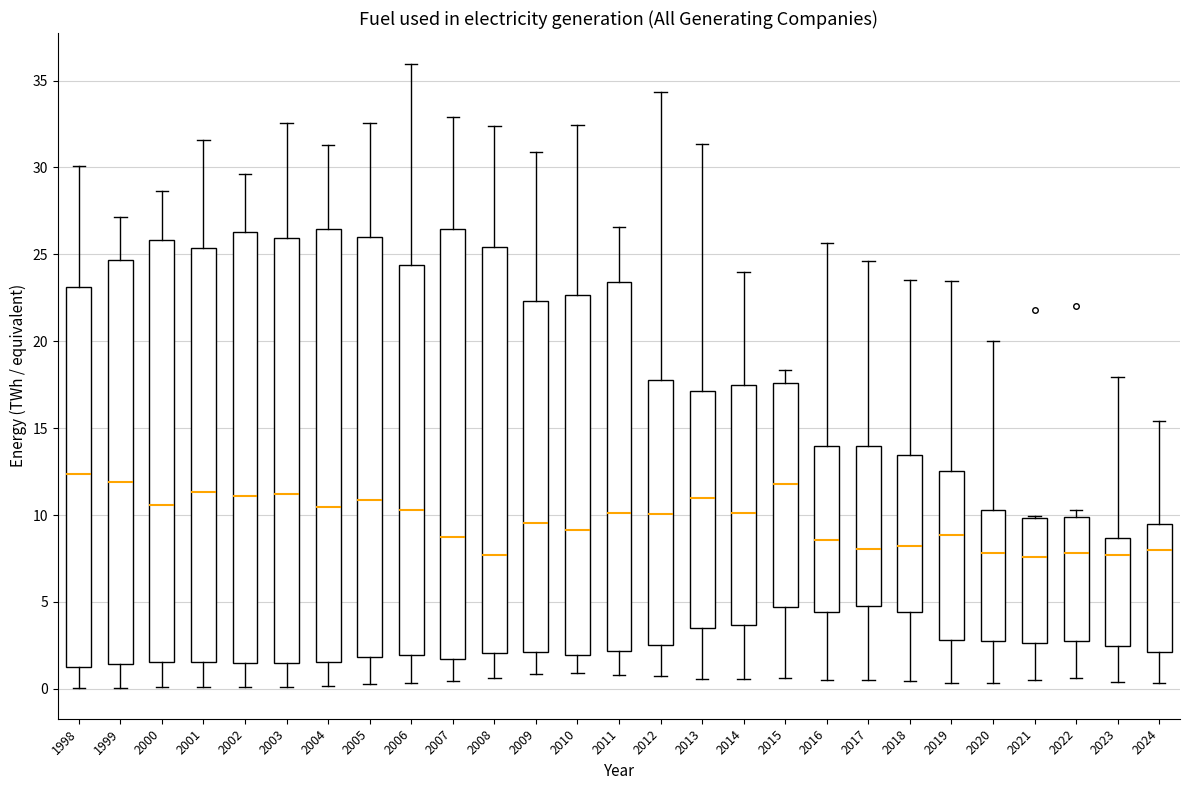

Reading left to right, read every box against the y-axis: the position of its median line, the range the box covers, and the ends of its whiskers. The values are not printed on the chart, so give them approximately, as read against the axis.

1998: median 12.5, box 1.5 to 23.0, whiskers 0.0 to 30.0
1999: median 12.0, box 1.5 to 24.5, whiskers 0.0 to 27.0
2000: median 10.5, box 1.5 to 26.0, whiskers 0.0 to 28.5
2001: median 11.5, box 1.5 to 25.5, whiskers 0.0 to 31.5
2002: median 11.0, box 1.5 to 26.5, whiskers 0.0 to 29.5
2003: median 11.0, box 1.5 to 26.0, whiskers 0.0 to 32.5
2004: median 10.5, box 1.5 to 26.5, whiskers 0.0 to 31.5
2005: median 11.0, box 2.0 to 26.0, whiskers 0.0 to 32.5
2006: median 10.5, box 2.0 to 24.5, whiskers 0.5 to 36.0
2007: median 8.5, box 1.5 to 26.5, whiskers 0.5 to 33.0
2008: median 7.5, box 2.0 to 25.5, whiskers 0.5 to 32.5
2009: median 9.5, box 2.0 to 22.5, whiskers 1.0 to 31.0
2010: median 9.0, box 2.0 to 22.5, whiskers 1.0 to 32.5
2011: median 10.0, box 2.0 to 23.5, whiskers 1.0 to 26.5
2012: median 10.0, box 2.5 to 18.0, whiskers 0.5 to 34.5
2013: median 11.0, box 3.5 to 17.0, whiskers 0.5 to 31.5
2014: median 10.0, box 3.5 to 17.5, whiskers 0.5 to 24.0
2015: median 12.0, box 4.5 to 17.5, whiskers 0.5 to 18.5
2016: median 8.5, box 4.5 to 14.0, whiskers 0.5 to 25.5
2017: median 8.0, box 5.0 to 14.0, whiskers 0.5 to 24.5
2018: median 8.0, box 4.5 to 13.5, whiskers 0.5 to 23.5
2019: median 9.0, box 3.0 to 12.5, whiskers 0.5 to 23.5
2020: median 8.0, box 2.5 to 10.5, whiskers 0.5 to 20.0
2021: median 7.5, box 2.5 to 10.0, whiskers 0.5 to 10.0
2022: median 8.0, box 3.0 to 10.0, whiskers 0.5 to 10.5
2023: median 7.5, box 2.5 to 8.5, whiskers 0.5 to 18.0
2024: median 8.0, box 2.0 to 9.5, whiskers 0.5 to 15.5